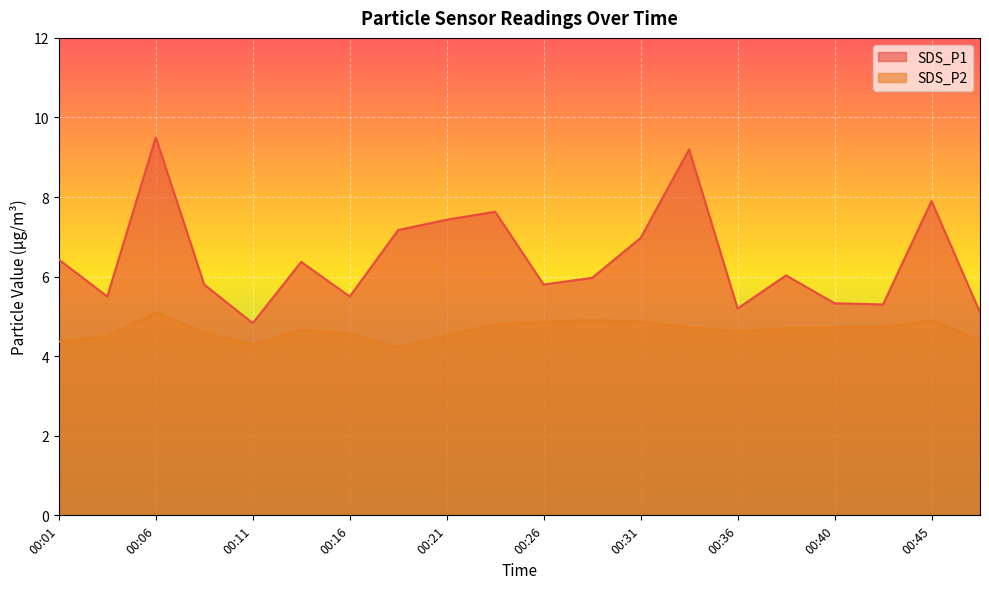

Rank the categories by SDS_P1 value from lowest to highest.

00:11, 00:48, 00:36, 00:43, 00:40, 00:04, 00:16, 00:09, 00:26, 00:28, 00:38, 00:13, 00:01, 00:31, 00:18, 00:21, 00:23, 00:45, 00:33, 00:06